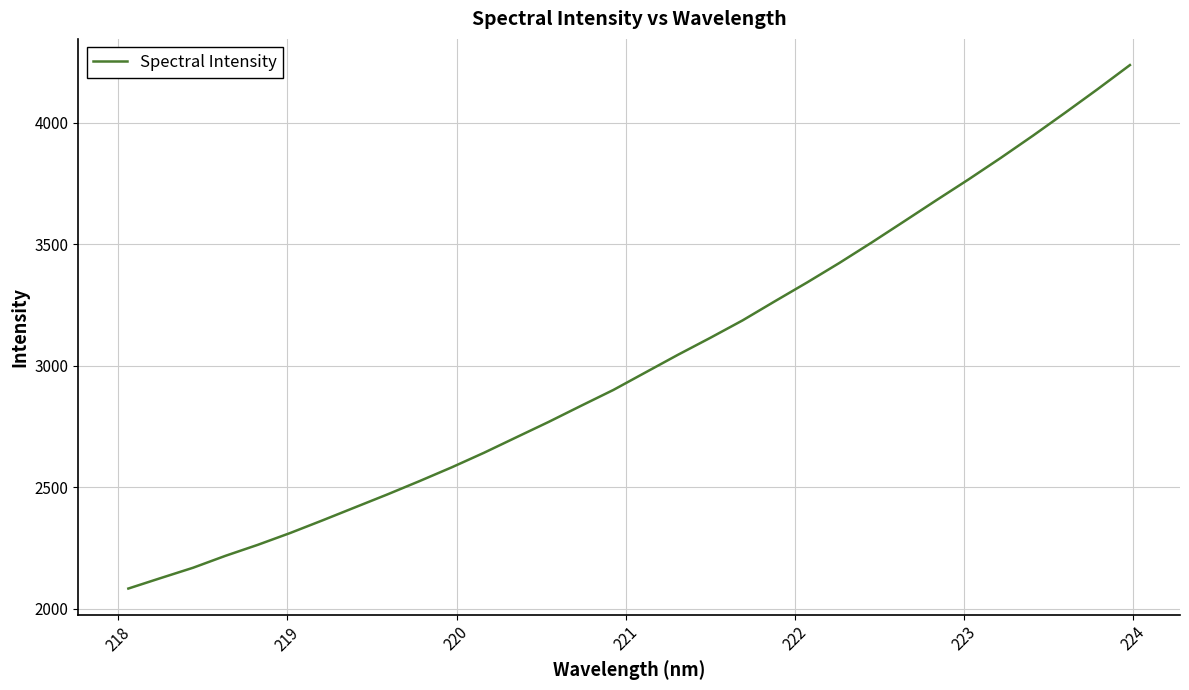

What is the difference between the maximum and minimum values?

2153.6